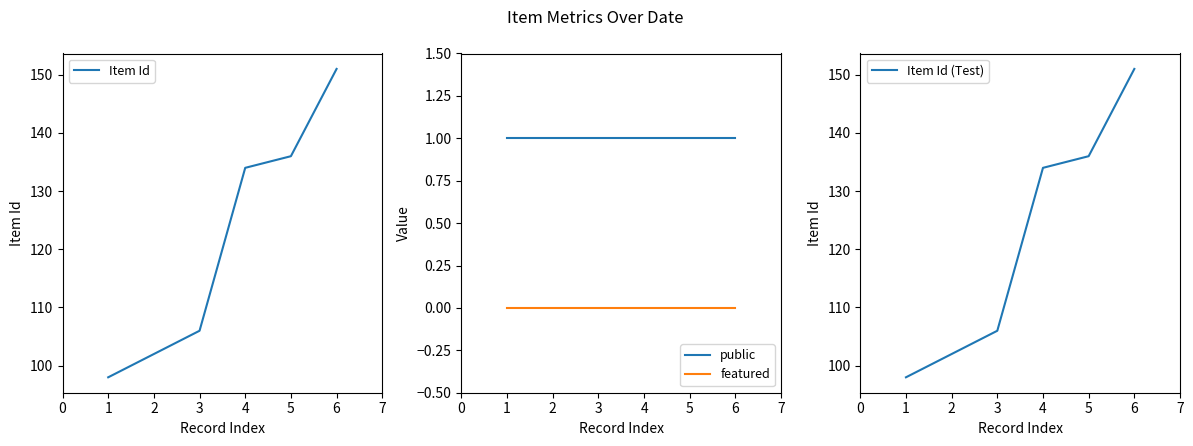

True or false: public and Item Id (Test) intersect in this chart.

False